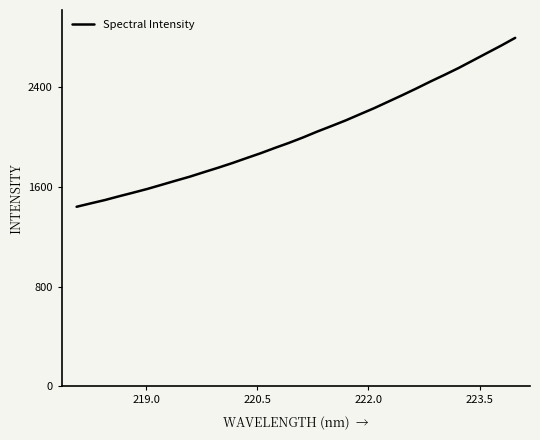

What is the difference between the maximum and minimum values?

1357.4